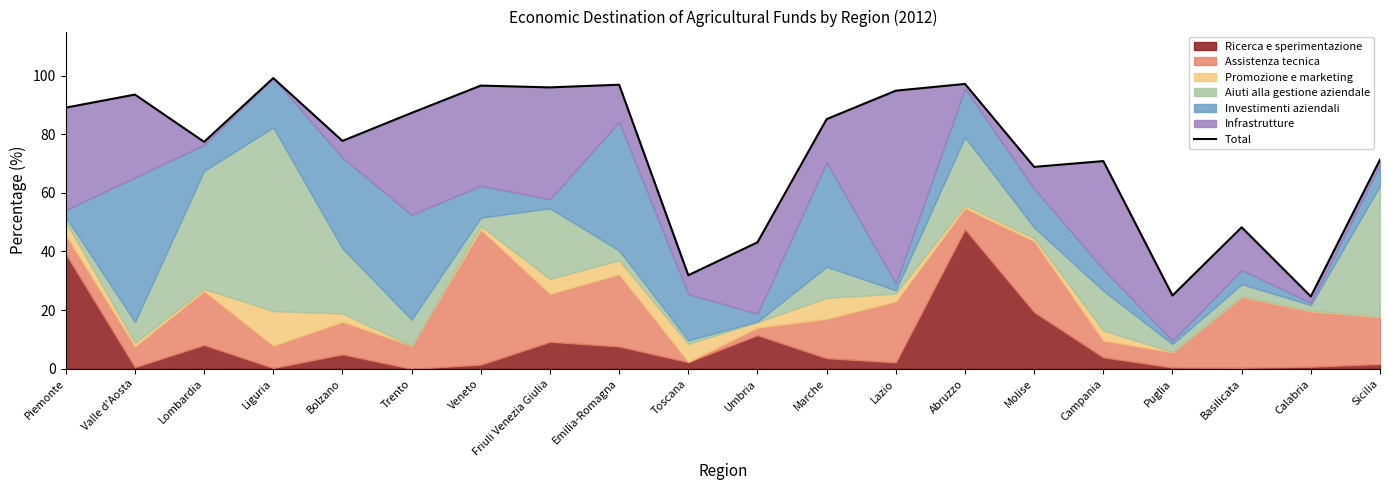

What is the smallest value displayed?

24.7